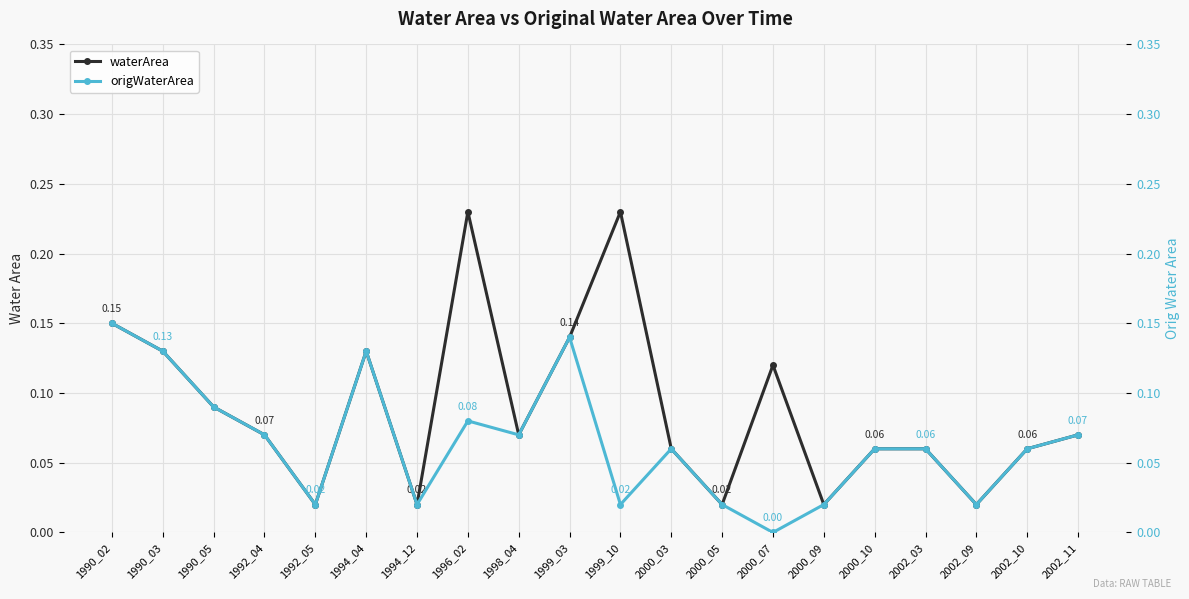

True or false: origWaterArea and waterArea cross at least once.

False